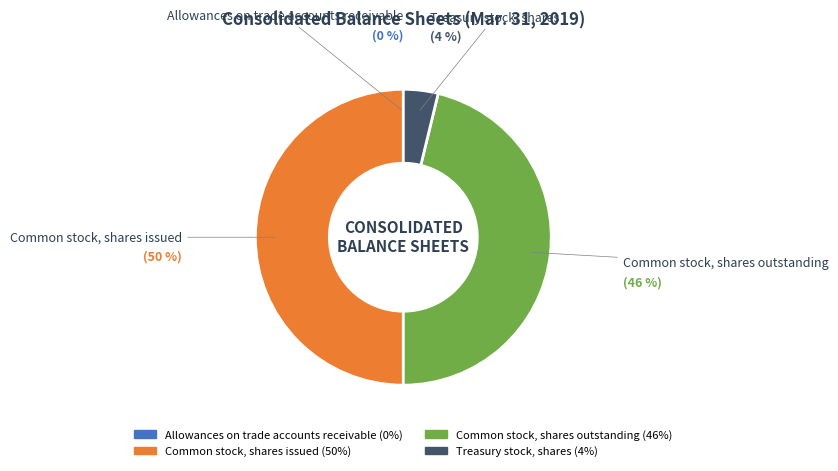

What percentage is the Common stock, shares issued slice, to the nearest percent?

50%